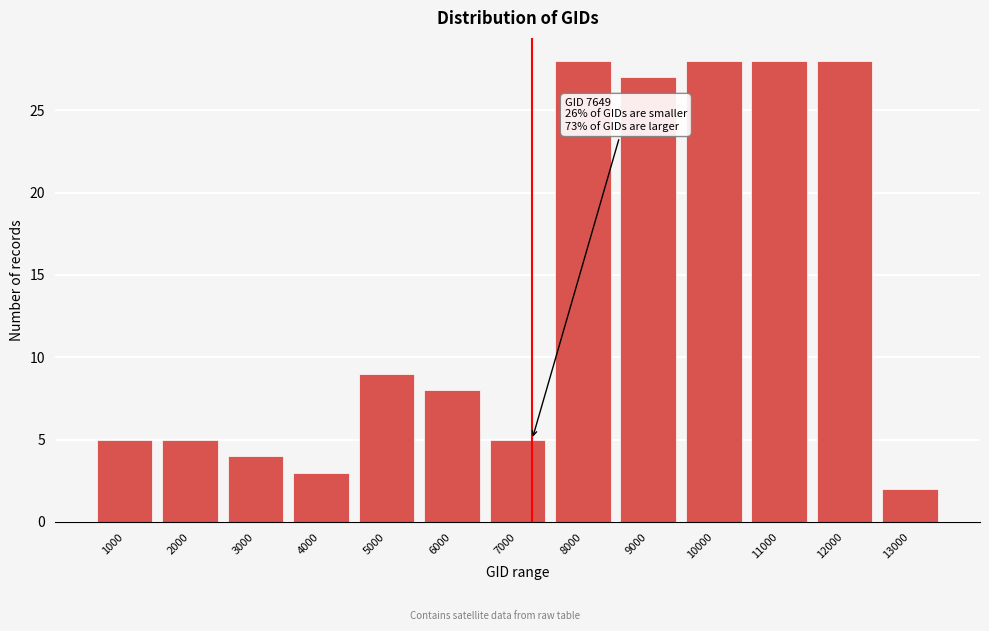

Reading right to left, transcribe all the data shown in this chart.

2	28	28	28	27	28	5	8	9	3	4	5	5